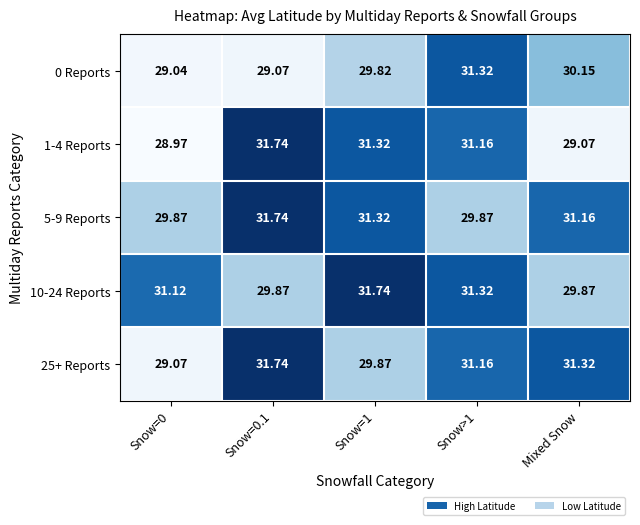

Which series has the widest spread of values?

1-4 Reports